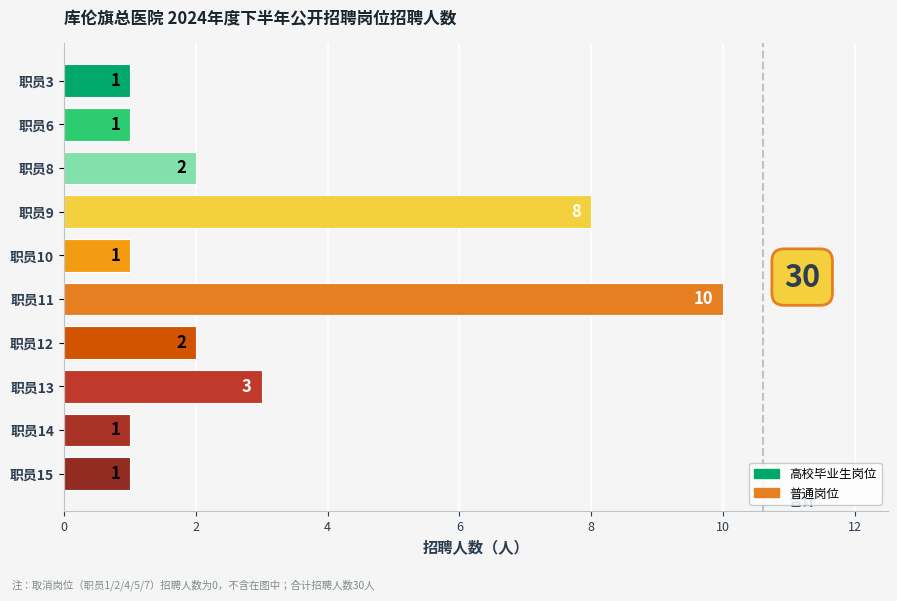

What is the value of the 4th bar from the top?

8